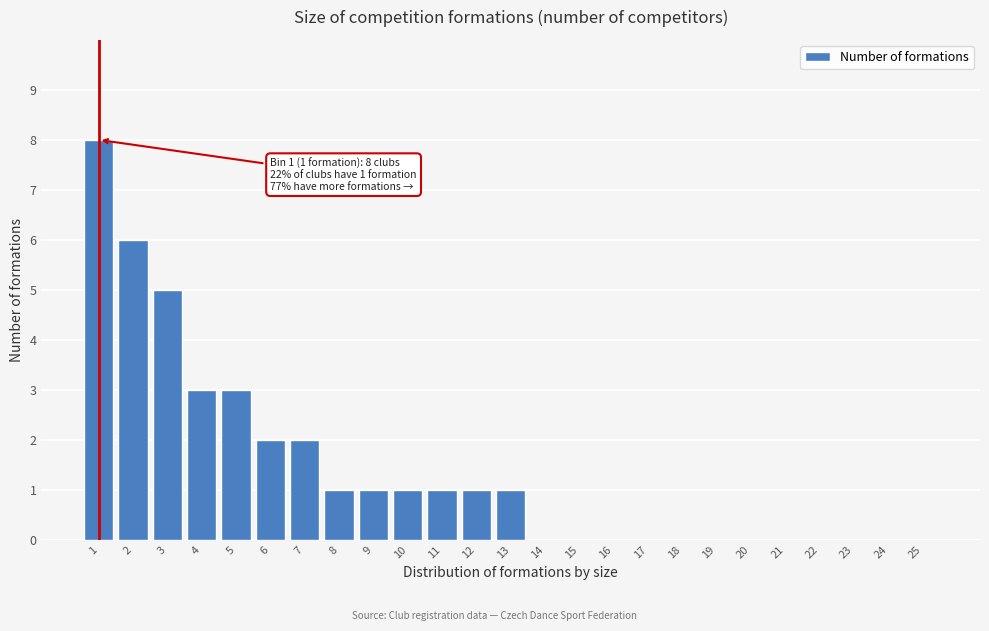

Reading left to right, what are all the values shown in this chart?

1=8	2=6	3=5	4=3	5=3	6=2	7=2	8=1	9=1	10=1	11=1	12=1	13=1	14=0	15=0	16=0	17=0	18=0	19=0	20=0	21=0	22=0	23=0	24=0	25=0